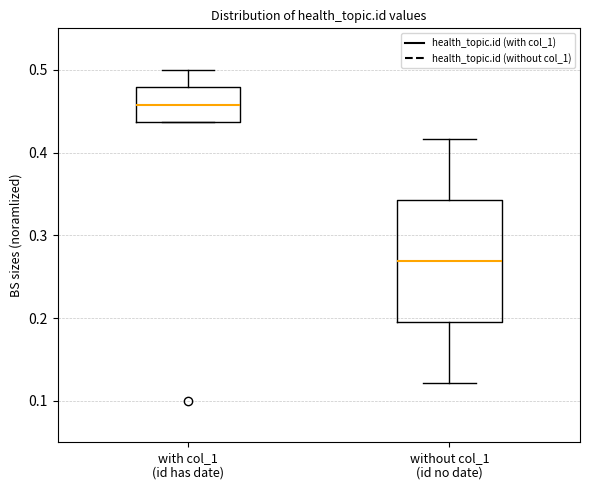

Which box is the tallest, from its lower edge to its upper edge?

without col_1 (id no date)